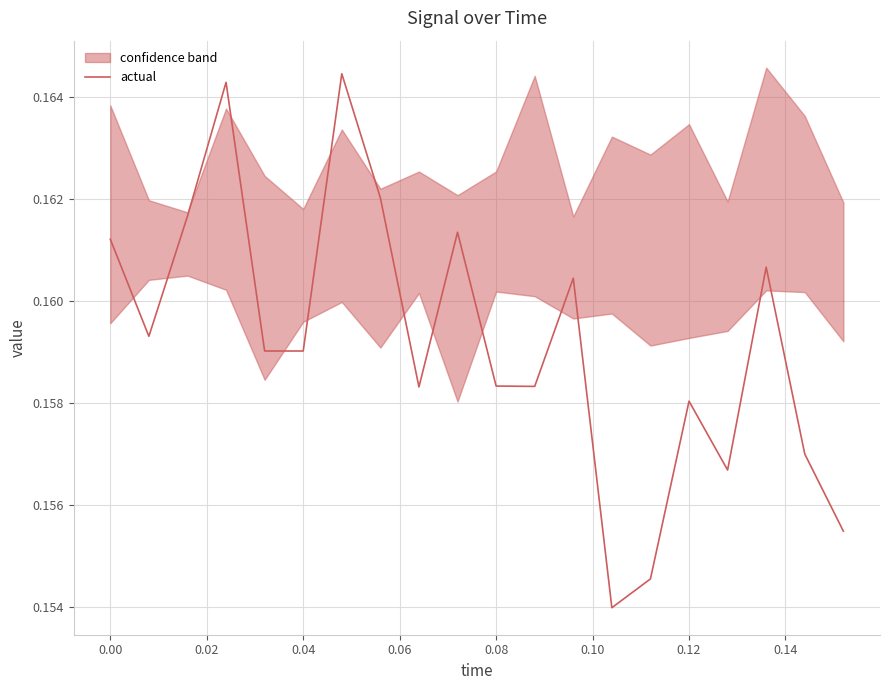

What is the sum of all values?

3.2